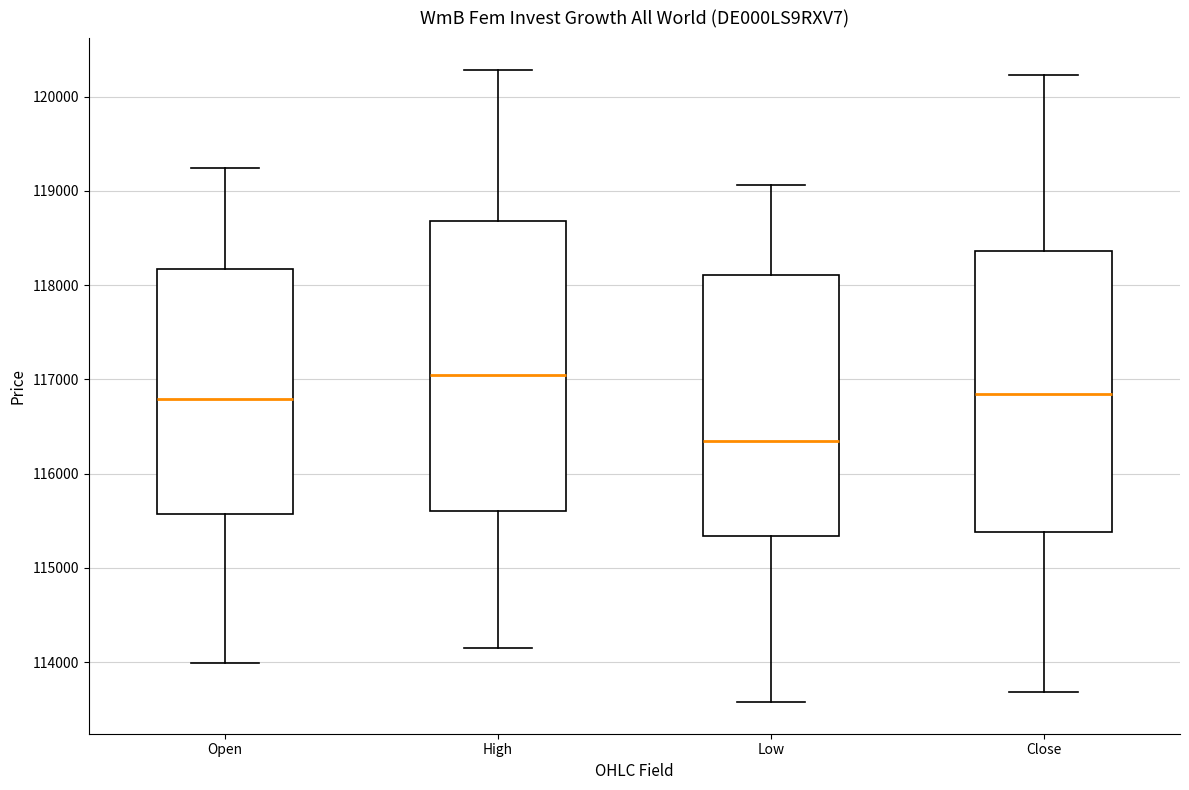

Where does the median line of the box for High sit on the y-axis? The values are not printed on the chart, so give them approximately, as read against the axis.

117000